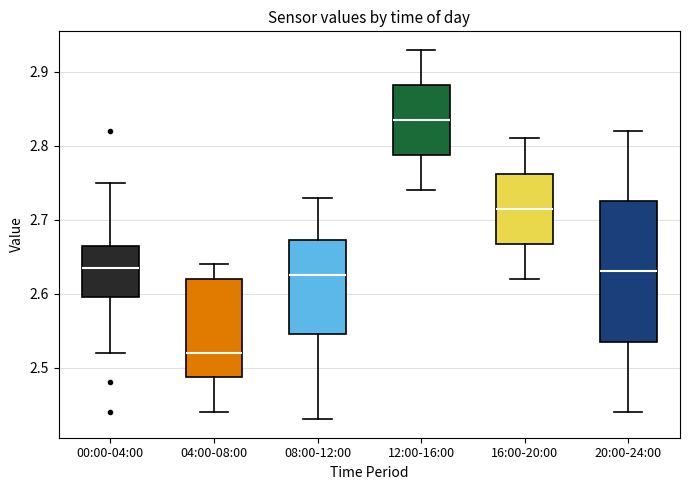

Reading left to right, read every box against the y-axis: the position of its median line, the range the box covers, and the ends of its whiskers. The values are not printed on the chart, so give them approximately, as read against the axis.

00:00-04:00: median 2.64, box 2.60 to 2.67, whiskers 2.52 to 2.75
04:00-08:00: median 2.52, box 2.49 to 2.62, whiskers 2.44 to 2.64
08:00-12:00: median 2.63, box 2.55 to 2.67, whiskers 2.43 to 2.73
12:00-16:00: median 2.84, box 2.79 to 2.88, whiskers 2.74 to 2.93
16:00-20:00: median 2.72, box 2.67 to 2.76, whiskers 2.62 to 2.81
20:00-24:00: median 2.63, box 2.54 to 2.73, whiskers 2.44 to 2.82